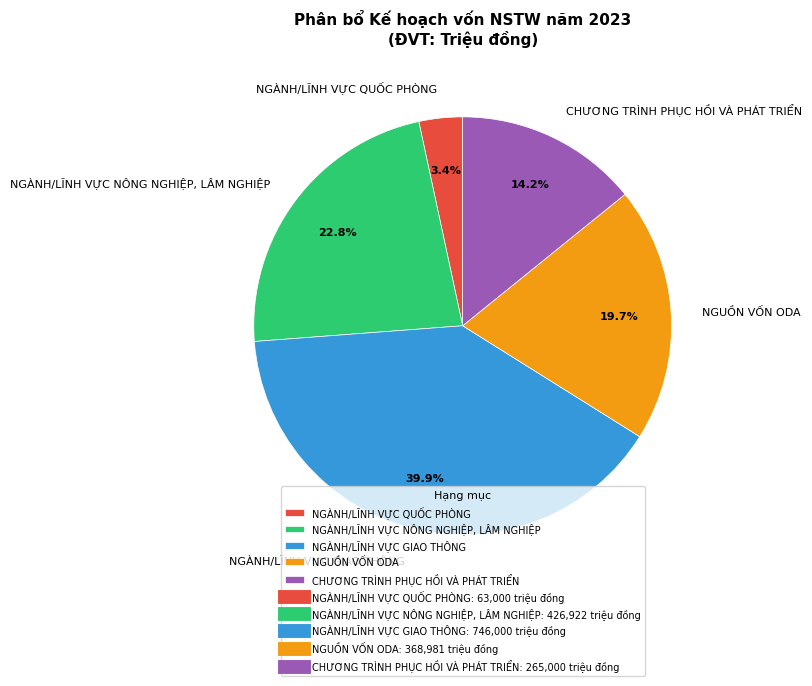

Rank the categories by value from lowest to highest.

NGÀNH/LĨNH VỰC QUỐC PHÒNG, CHƯƠNG TRÌNH PHỤC HỒI VÀ PHÁT TRIỂN, NGUỒN VỐN ODA, NGÀNH/LĨNH VỰC NÔNG NGHIỆP, LÂM NGHIỆP, NGÀNH/LĨNH VỰC GIAO THÔNG